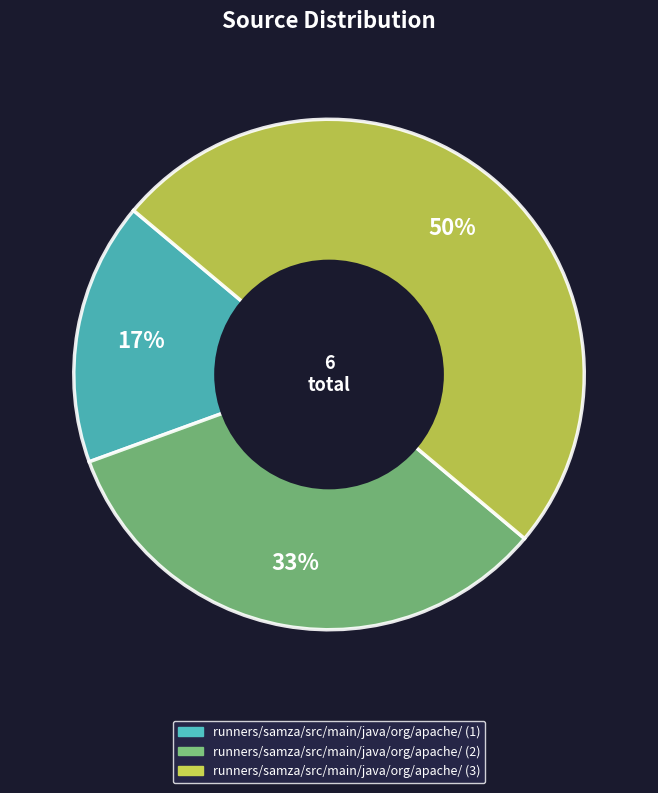

Combined, do runners/samza/src/main/java/org/apache/ (1) and runners/samza/src/main/java/org/apache/ (3) account for over 50%?

Yes